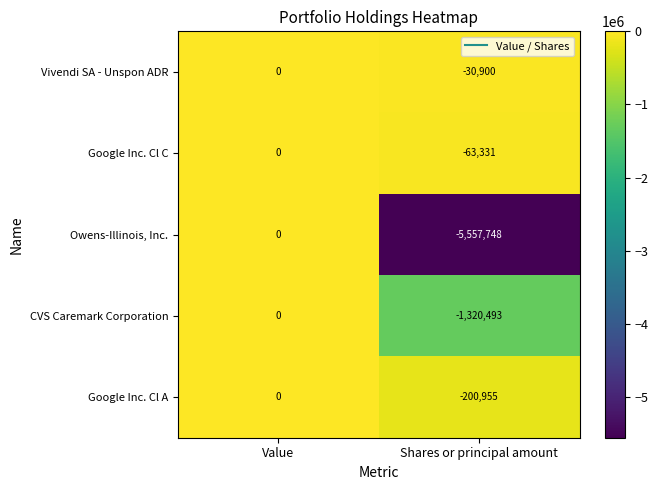

Where is Vivendi SA - Unspon ADR nearest to the value -15450?

Value